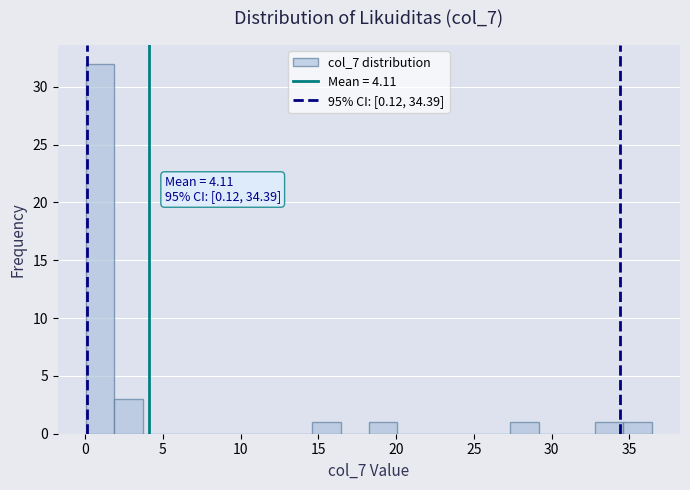

Read against the x-axis, roughly where is the centre of the tallest bar?

1.0